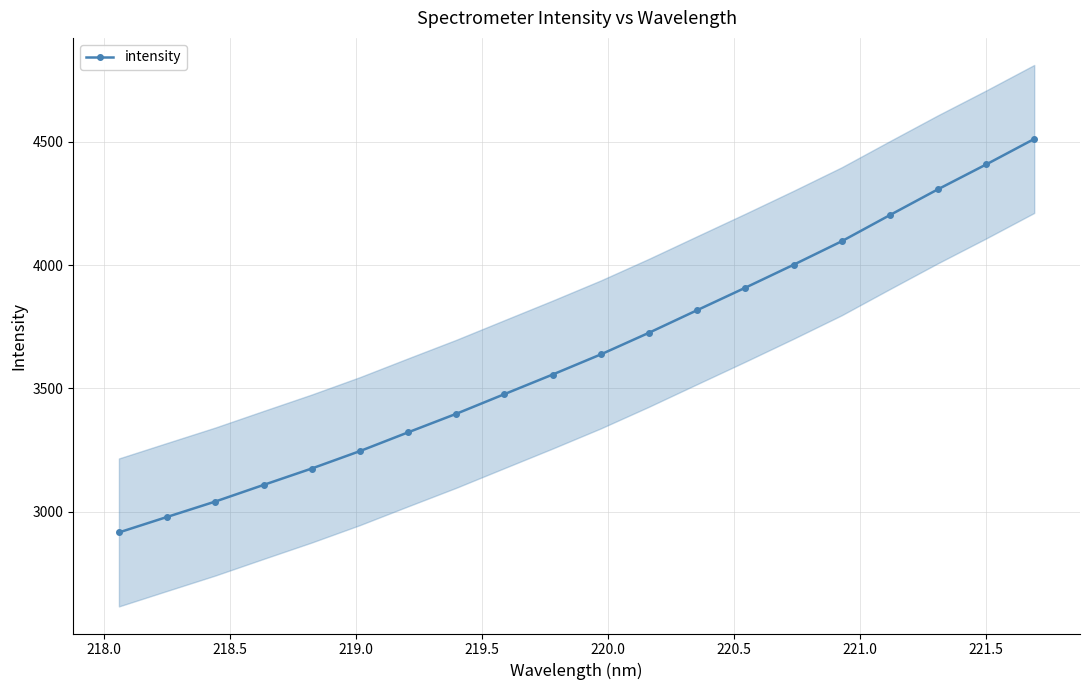

What is the value of the intensity point at the 15th from the left?

4001.2